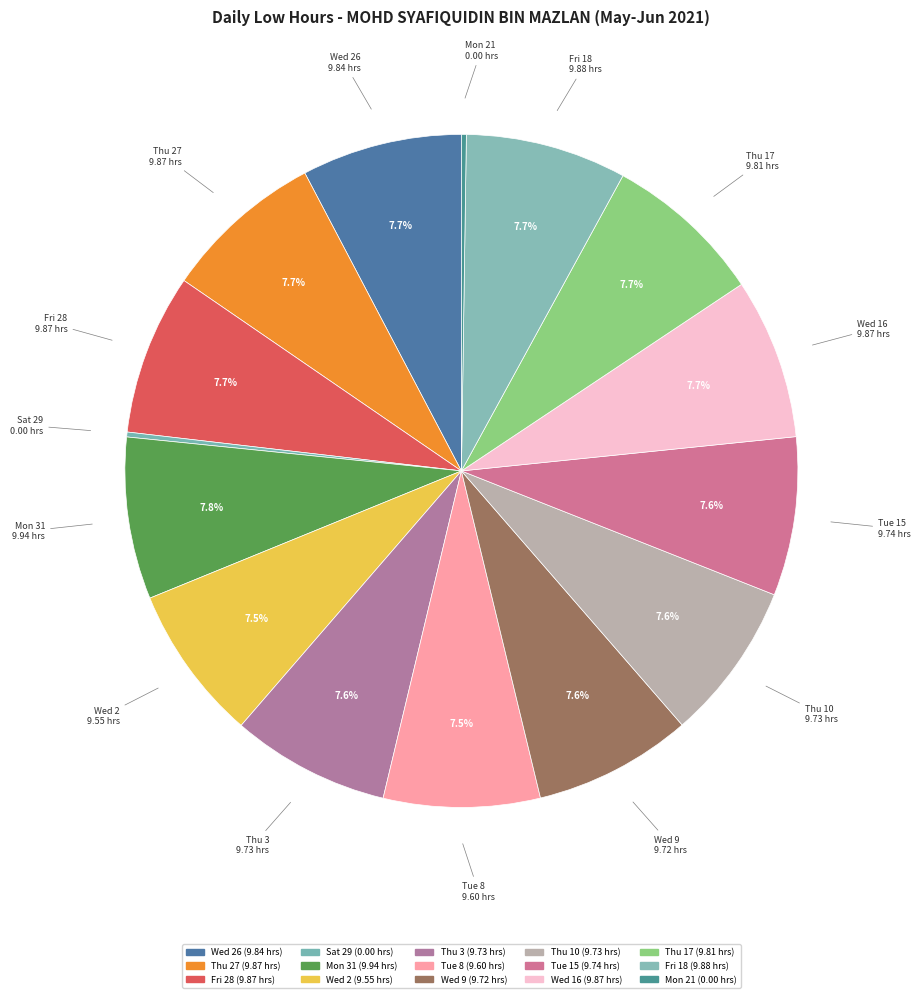

What is the total percentage of Mon 31 and Thu 10?

15.5%